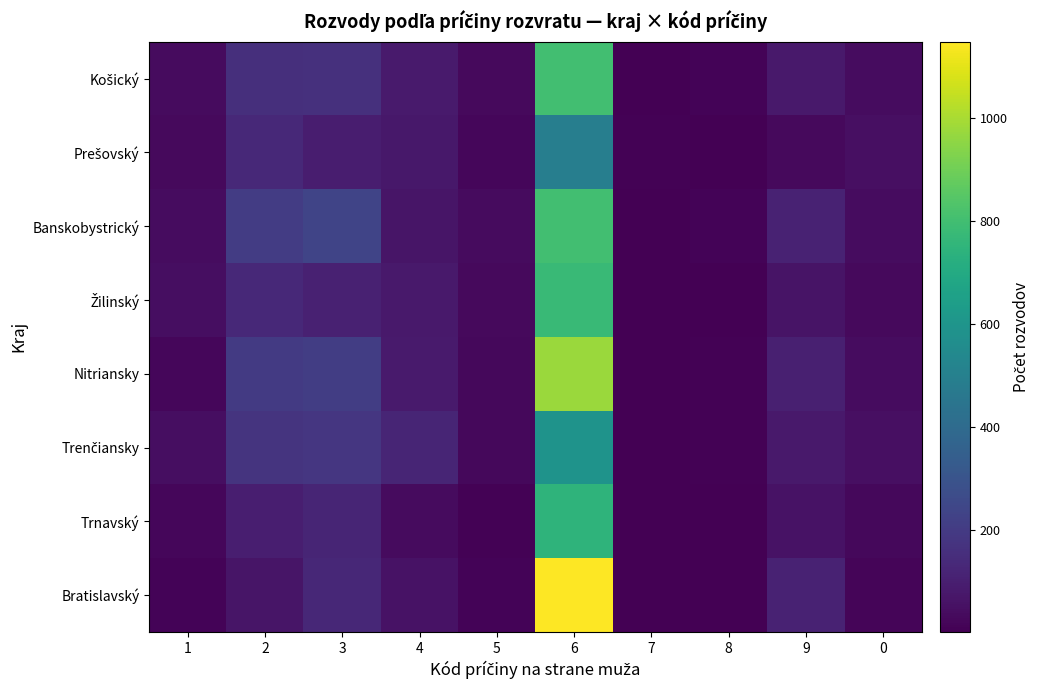

At how many categories does at least one series exceed 530?

1